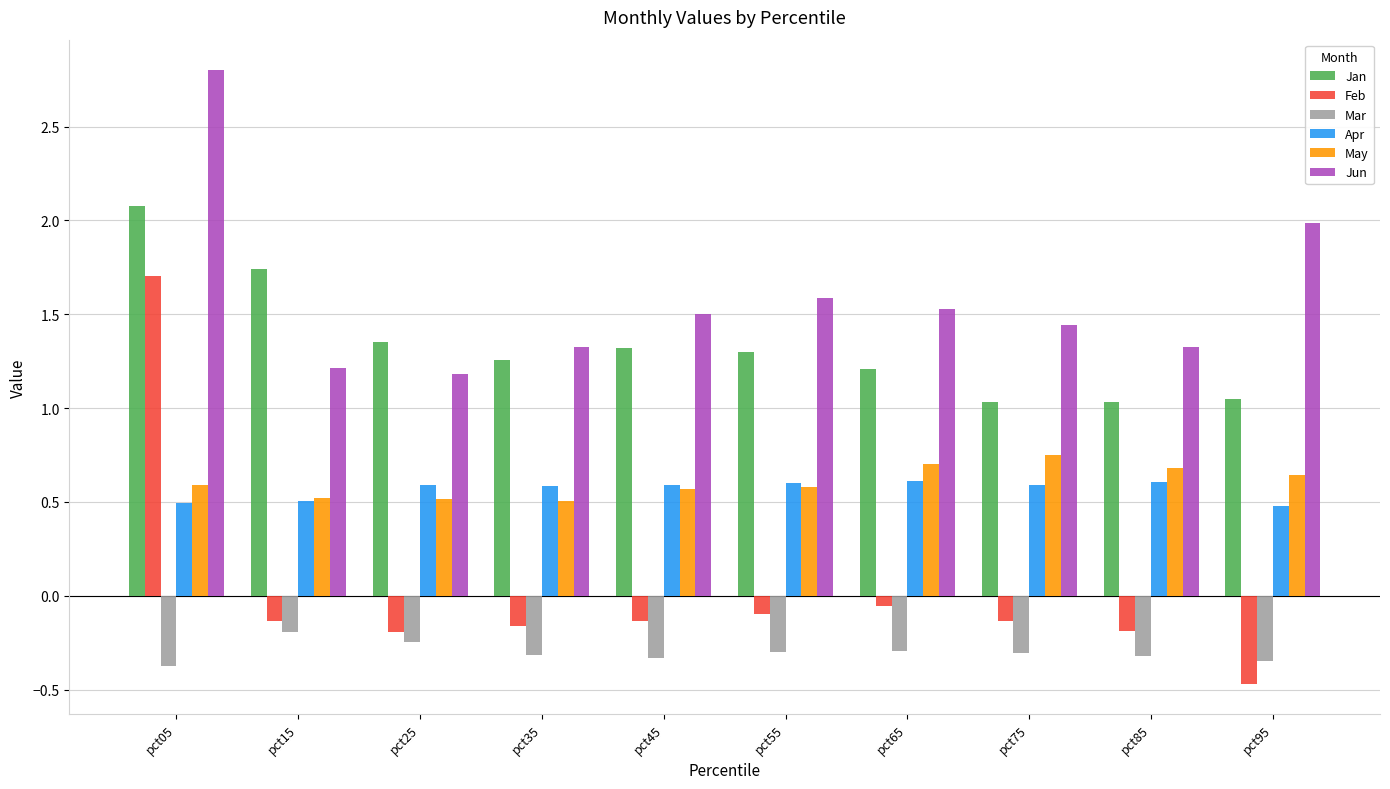

True or false: Apr has a value of 0.6 at pct55.

True